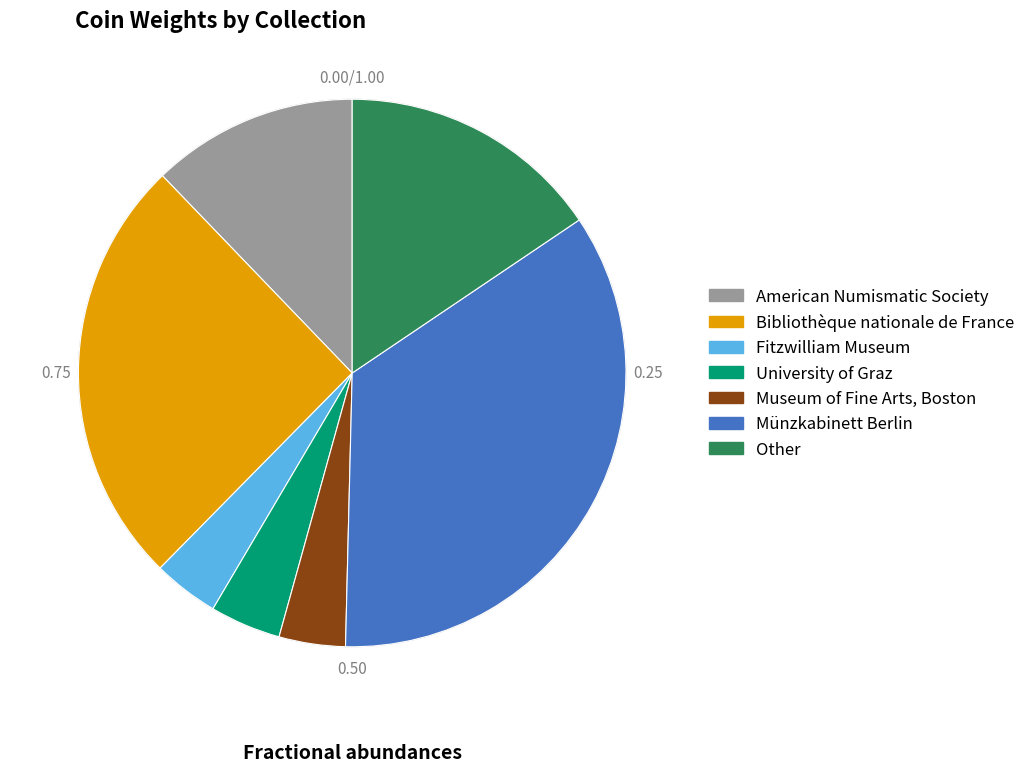

Which category has the biggest portion of the pie?

Münzkabinett Berlin